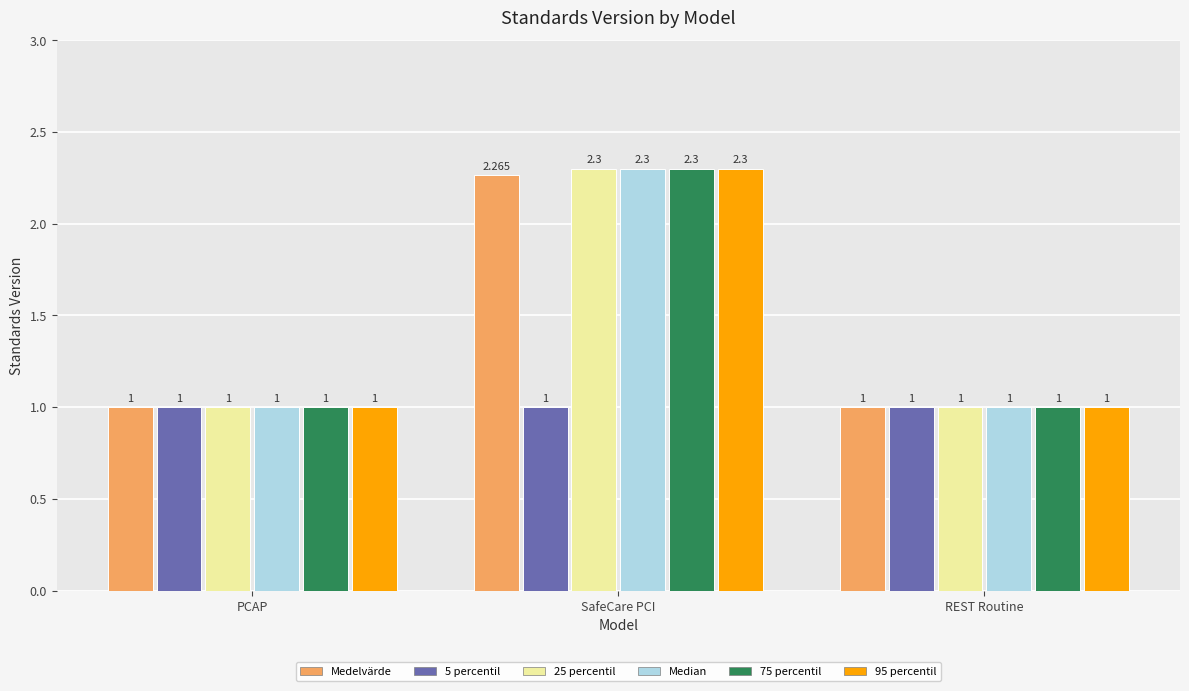

At which category does the chart reach its peak across all series?

SafeCare PCI